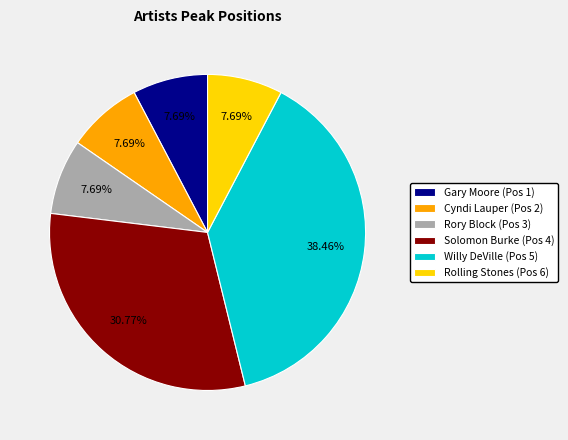

Do Cyndi Lauper (Pos 2) and Rolling Stones (Pos 6) together represent more than half of the pie?

No